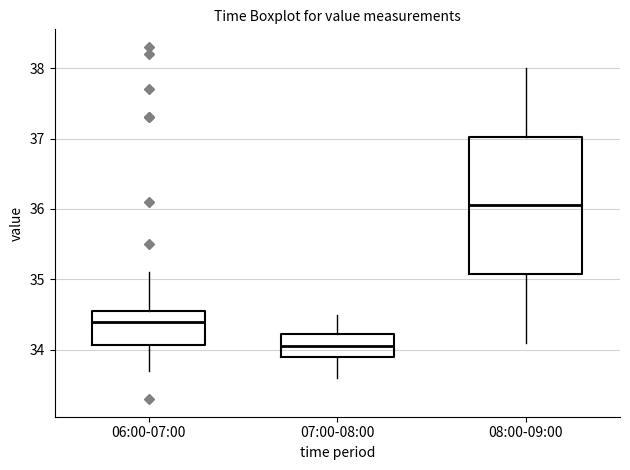

Which box is the tallest, from its lower edge to its upper edge?

08:00-09:00